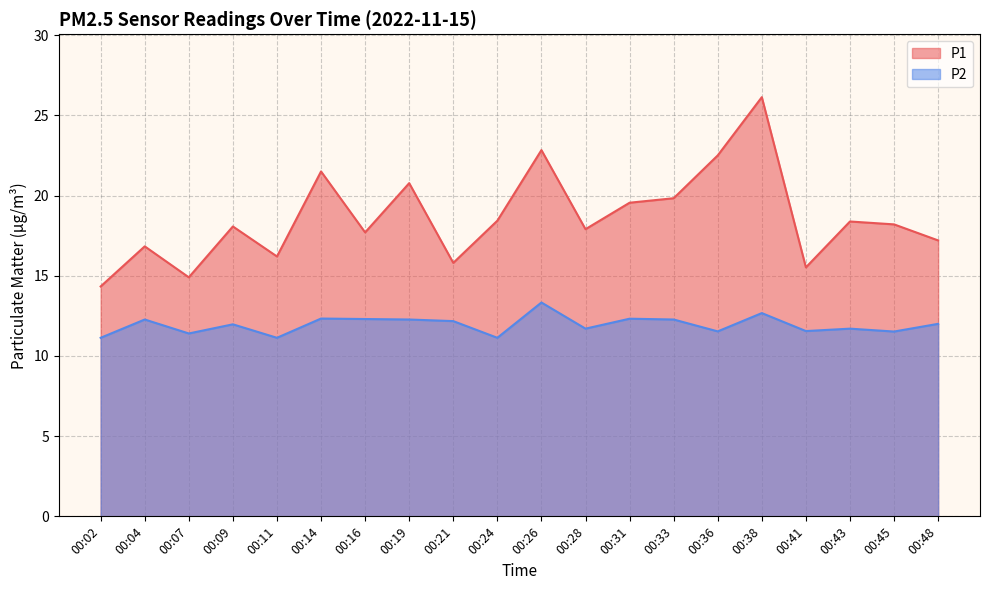

At how many categories does at least one series exceed 14?

20